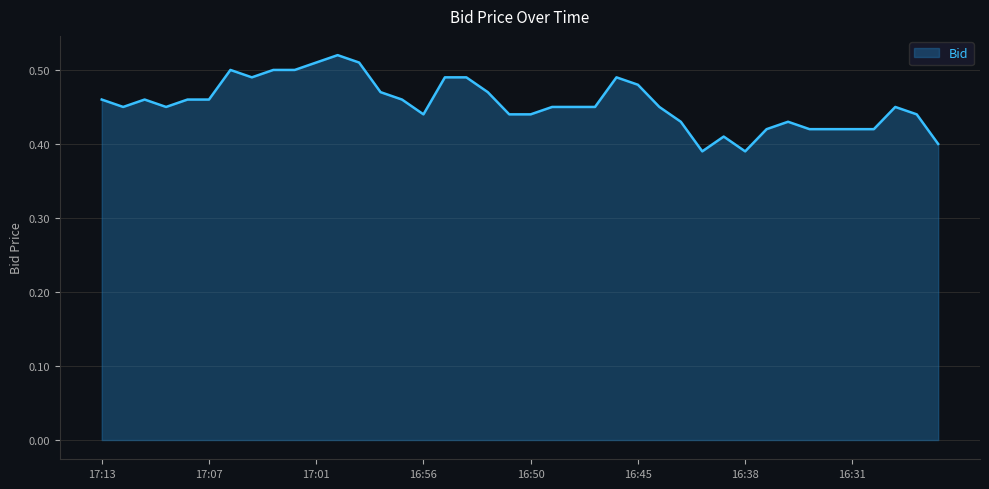

How many lines are shown in the chart?

1